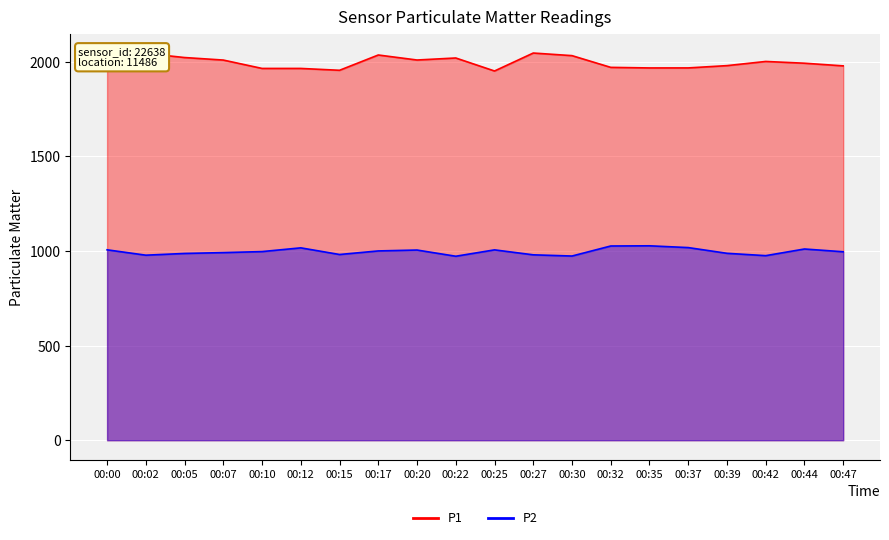

Read the P1 value at 00:02.

1999.9